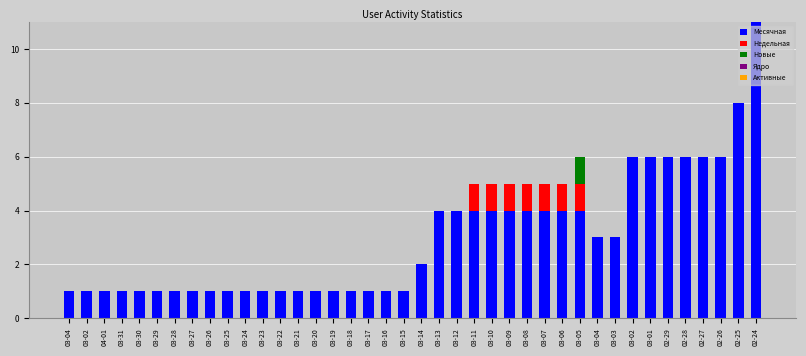

Are the bars grouped side by side (vs. stacked)?

No